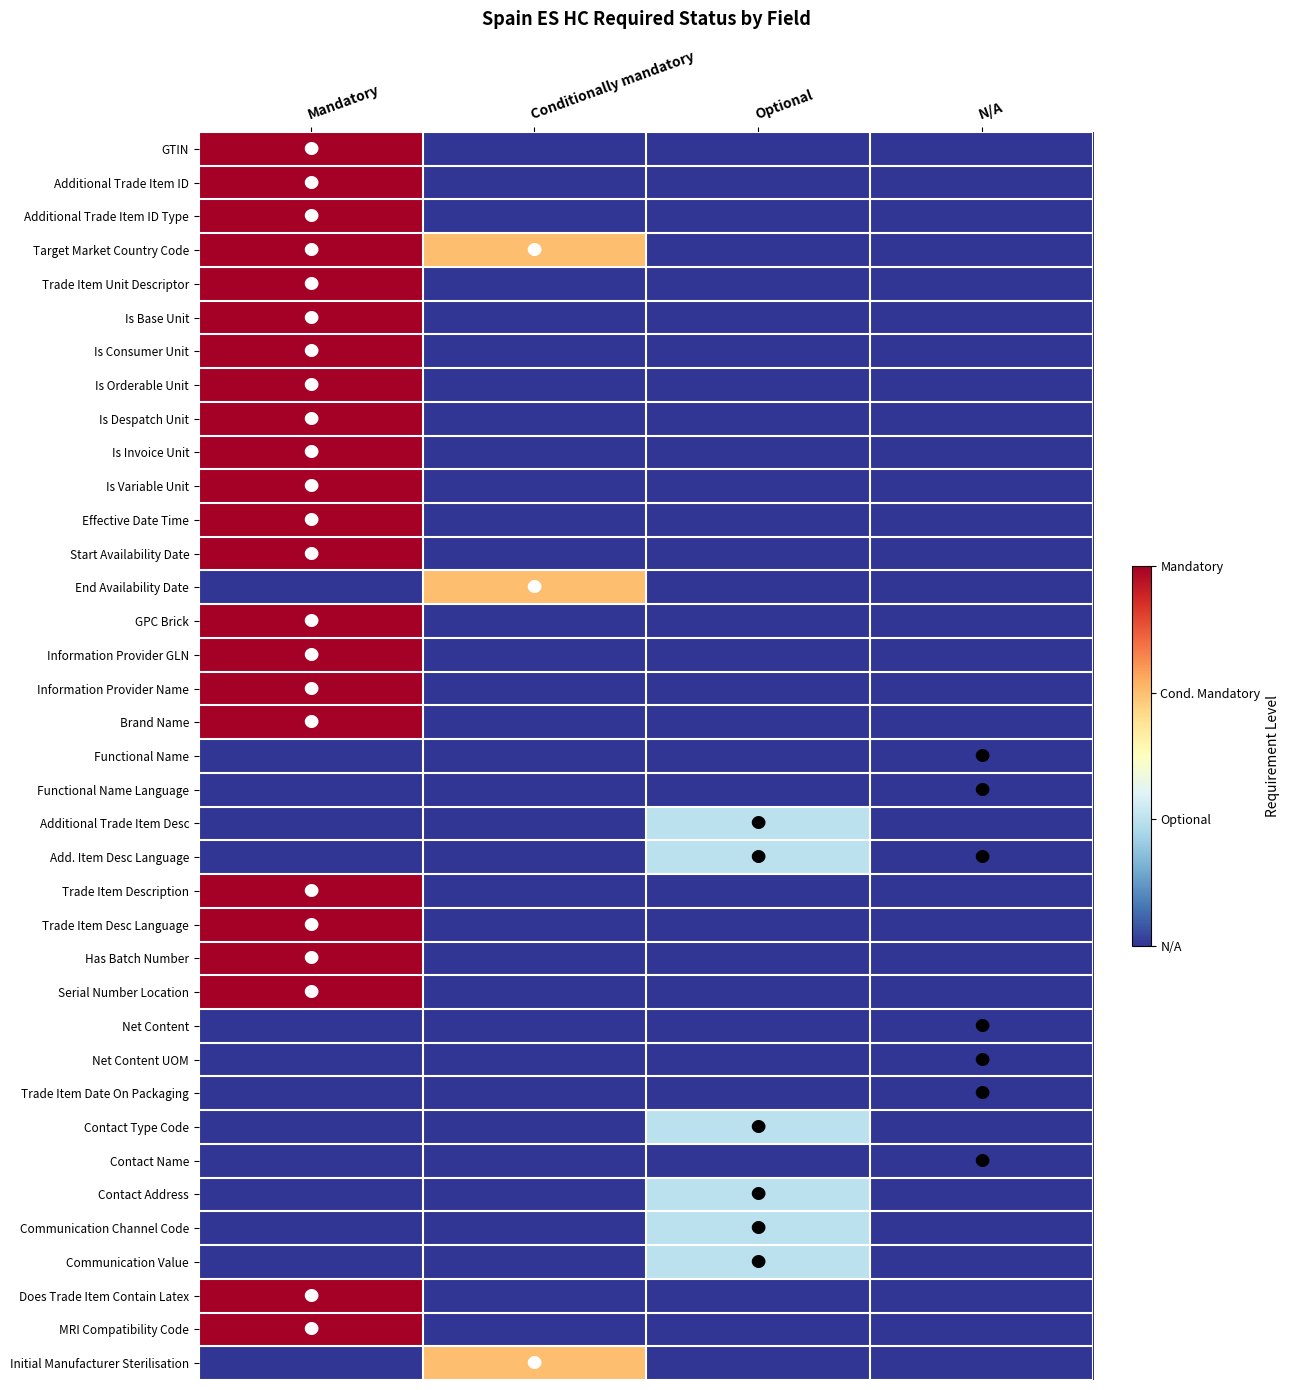

Reading right to left, what are all the values shown in this chart?

GTIN: N/A=0	Optional=0	Conditionally mandatory=0	Mandatory=3
Additional Trade Item ID: N/A=0	Optional=0	Conditionally mandatory=0	Mandatory=3
Additional Trade Item ID Type: N/A=0	Optional=0	Conditionally mandatory=0	Mandatory=3
Target Market Country Code: N/A=0	Optional=0	Conditionally mandatory=2	Mandatory=3
Trade Item Unit Descriptor: N/A=0	Optional=0	Conditionally mandatory=0	Mandatory=3
Is Base Unit: N/A=0	Optional=0	Conditionally mandatory=0	Mandatory=3
Is Consumer Unit: N/A=0	Optional=0	Conditionally mandatory=0	Mandatory=3
Is Orderable Unit: N/A=0	Optional=0	Conditionally mandatory=0	Mandatory=3
Is Despatch Unit: N/A=0	Optional=0	Conditionally mandatory=0	Mandatory=3
Is Invoice Unit: N/A=0	Optional=0	Conditionally mandatory=0	Mandatory=3
Is Variable Unit: N/A=0	Optional=0	Conditionally mandatory=0	Mandatory=3
Effective Date Time: N/A=0	Optional=0	Conditionally mandatory=0	Mandatory=3
Start Availability Date: N/A=0	Optional=0	Conditionally mandatory=0	Mandatory=3
End Availability Date: N/A=0	Optional=0	Conditionally mandatory=2	Mandatory=0
GPC Brick: N/A=0	Optional=0	Conditionally mandatory=0	Mandatory=3
Information Provider GLN: N/A=0	Optional=0	Conditionally mandatory=0	Mandatory=3
Information Provider Name: N/A=0	Optional=0	Conditionally mandatory=0	Mandatory=3
Brand Name: N/A=0	Optional=0	Conditionally mandatory=0	Mandatory=3
Functional Name: N/A=0	Optional=0	Conditionally mandatory=0	Mandatory=0
Functional Name Language: N/A=0	Optional=0	Conditionally mandatory=0	Mandatory=0
Additional Trade Item Desc: N/A=0	Optional=1	Conditionally mandatory=0	Mandatory=0
Add. Item Desc Language: N/A=0	Optional=1	Conditionally mandatory=0	Mandatory=0
Trade Item Description: N/A=0	Optional=0	Conditionally mandatory=0	Mandatory=3
Trade Item Desc Language: N/A=0	Optional=0	Conditionally mandatory=0	Mandatory=3
Has Batch Number: N/A=0	Optional=0	Conditionally mandatory=0	Mandatory=3
Serial Number Location: N/A=0	Optional=0	Conditionally mandatory=0	Mandatory=3
Net Content: N/A=0	Optional=0	Conditionally mandatory=0	Mandatory=0
Net Content UOM: N/A=0	Optional=0	Conditionally mandatory=0	Mandatory=0
Trade Item Date On Packaging: N/A=0	Optional=0	Conditionally mandatory=0	Mandatory=0
Contact Type Code: N/A=0	Optional=1	Conditionally mandatory=0	Mandatory=0
Contact Name: N/A=0	Optional=0	Conditionally mandatory=0	Mandatory=0
Contact Address: N/A=0	Optional=1	Conditionally mandatory=0	Mandatory=0
Communication Channel Code: N/A=0	Optional=1	Conditionally mandatory=0	Mandatory=0
Communication Value: N/A=0	Optional=1	Conditionally mandatory=0	Mandatory=0
Does Trade Item Contain Latex: N/A=0	Optional=0	Conditionally mandatory=0	Mandatory=3
MRI Compatibility Code: N/A=0	Optional=0	Conditionally mandatory=0	Mandatory=3
Initial Manufacturer Sterilisation: N/A=0	Optional=0	Conditionally mandatory=2	Mandatory=0